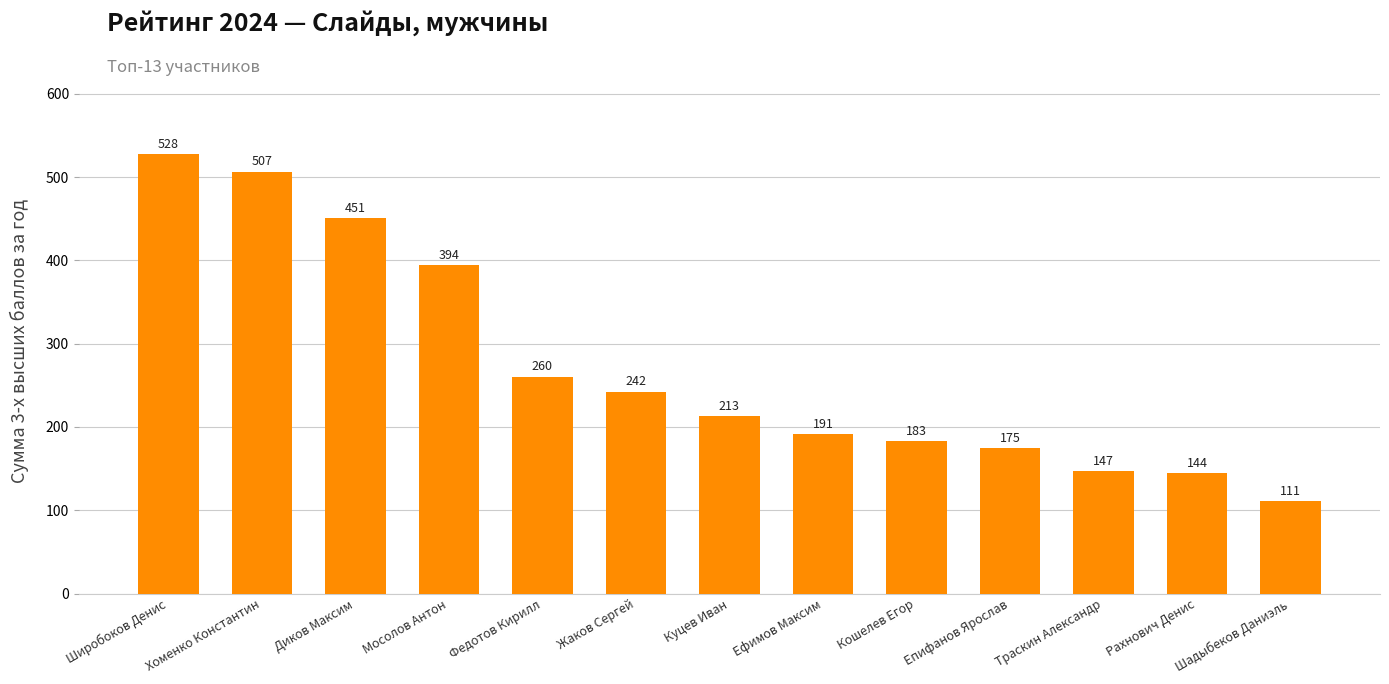

What is the value of the 9th bar from the left?

183.3